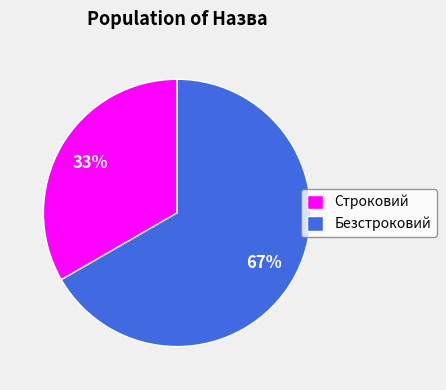

To the nearest percent, what is the combined percentage of Строковий and Безстроковий?

100%